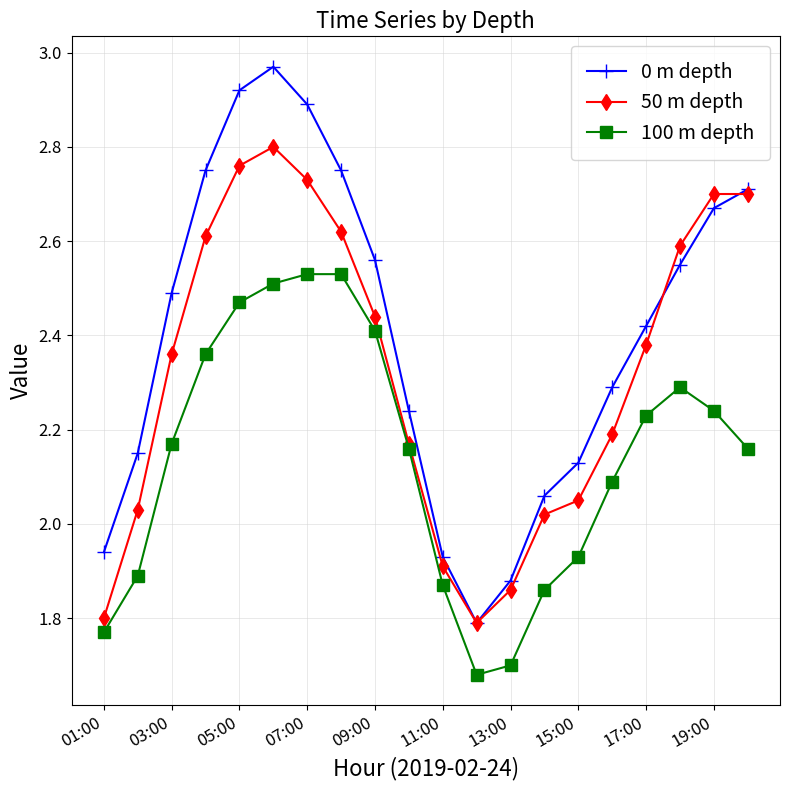

Which series has the largest total across all categories?

0 m depth